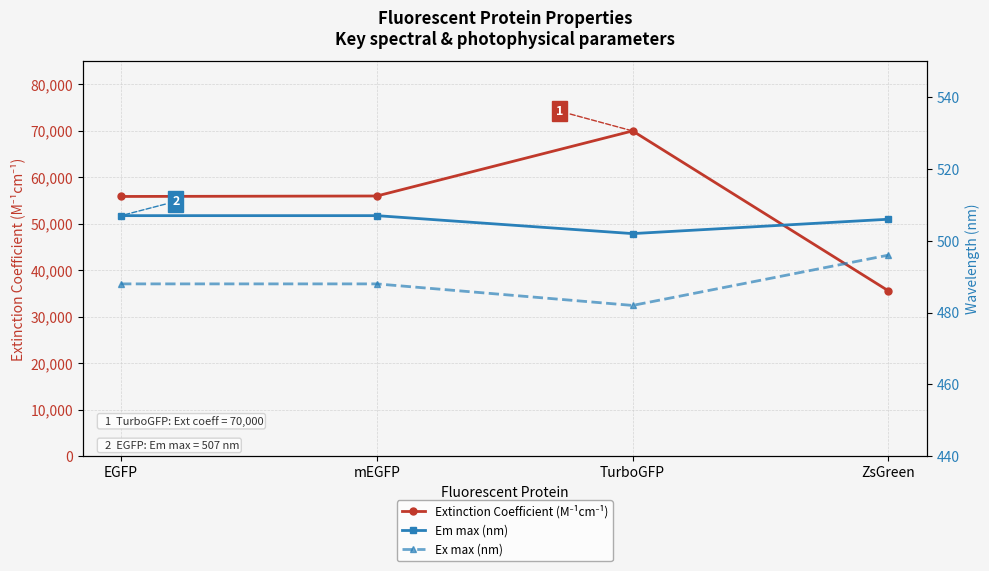

True or false: Em max (nm) and Extinction Coefficient (M⁻¹cm⁻¹) intersect in this chart.

False